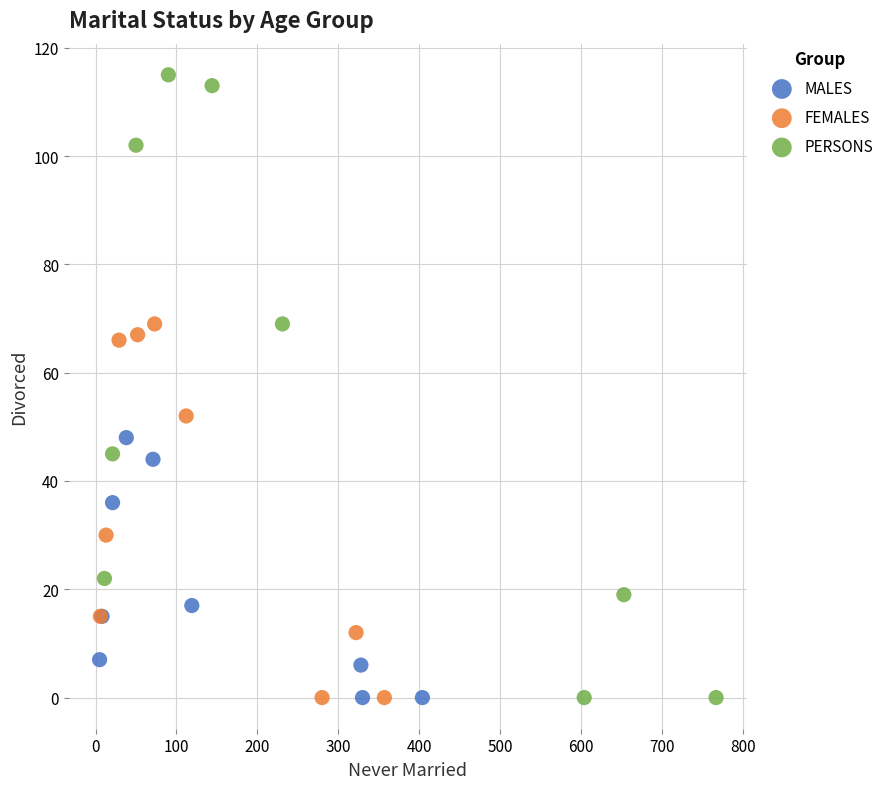

Which series has the widest spread of Y values?

PERSONS